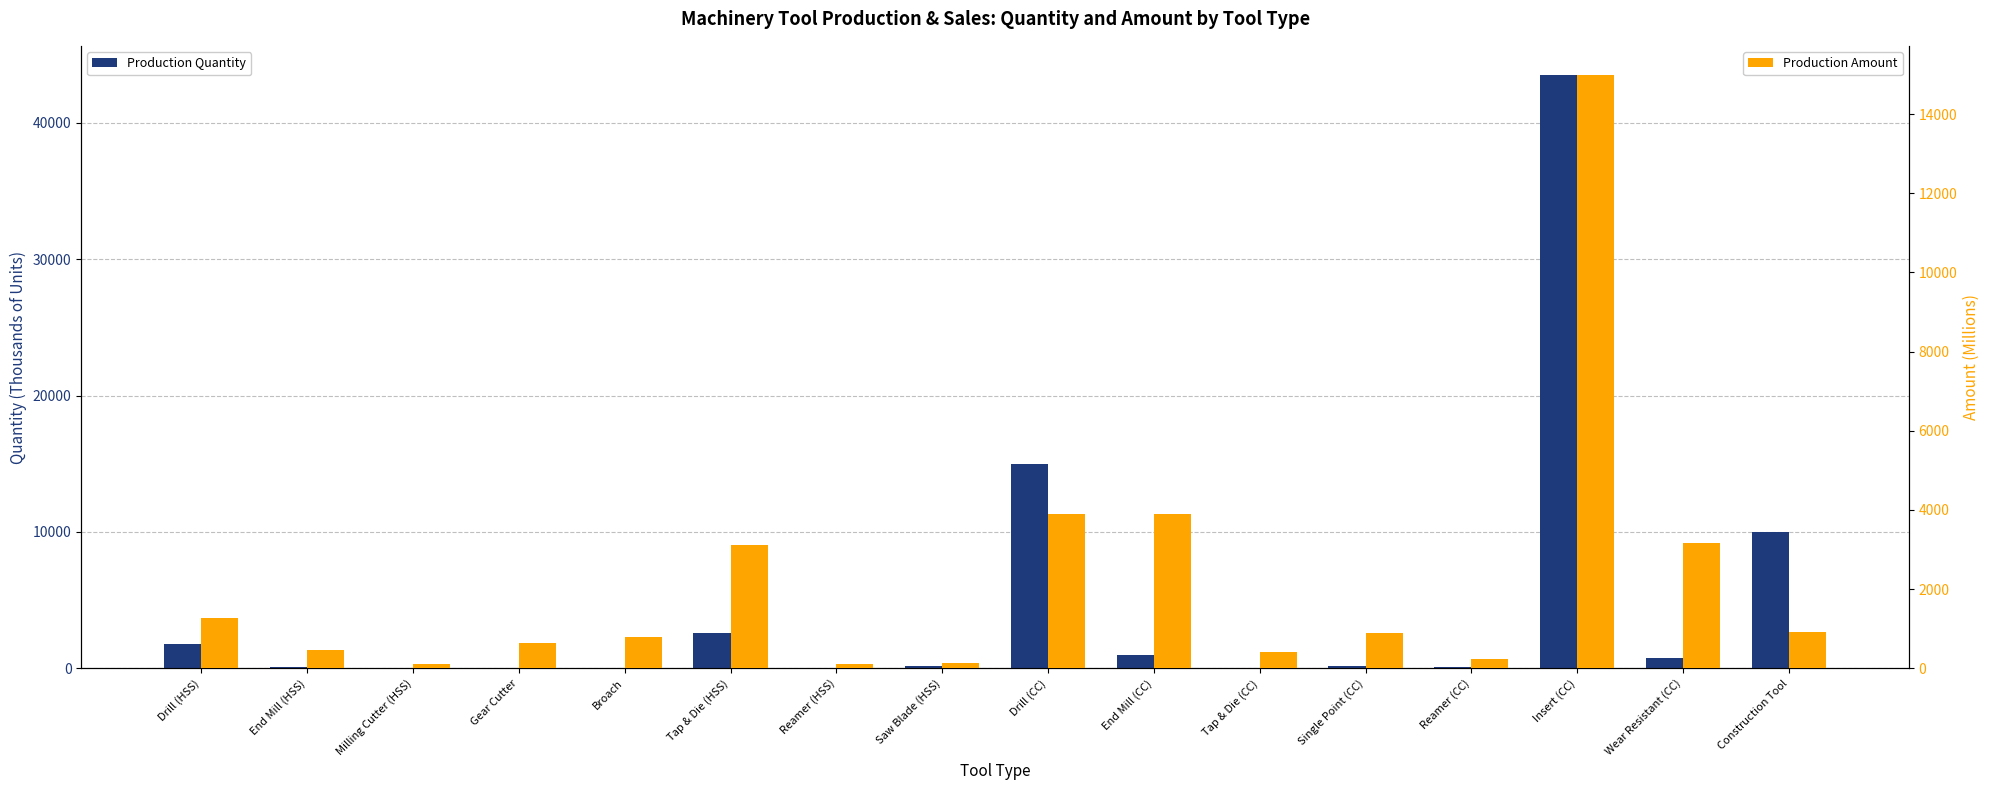

What is the sum of all Production Quantity values?

75179.5